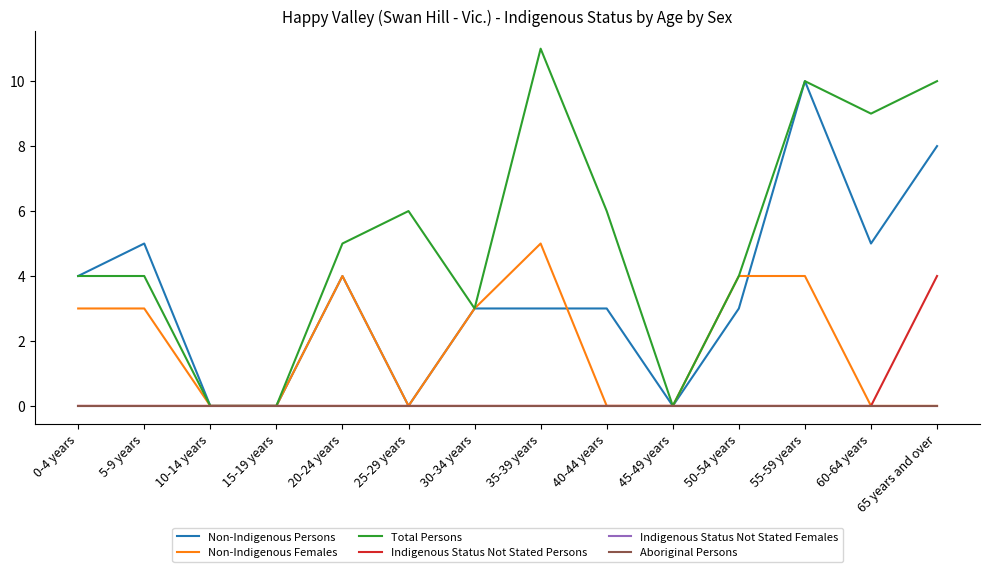

Is this an area chart (filled region under the line)?

No